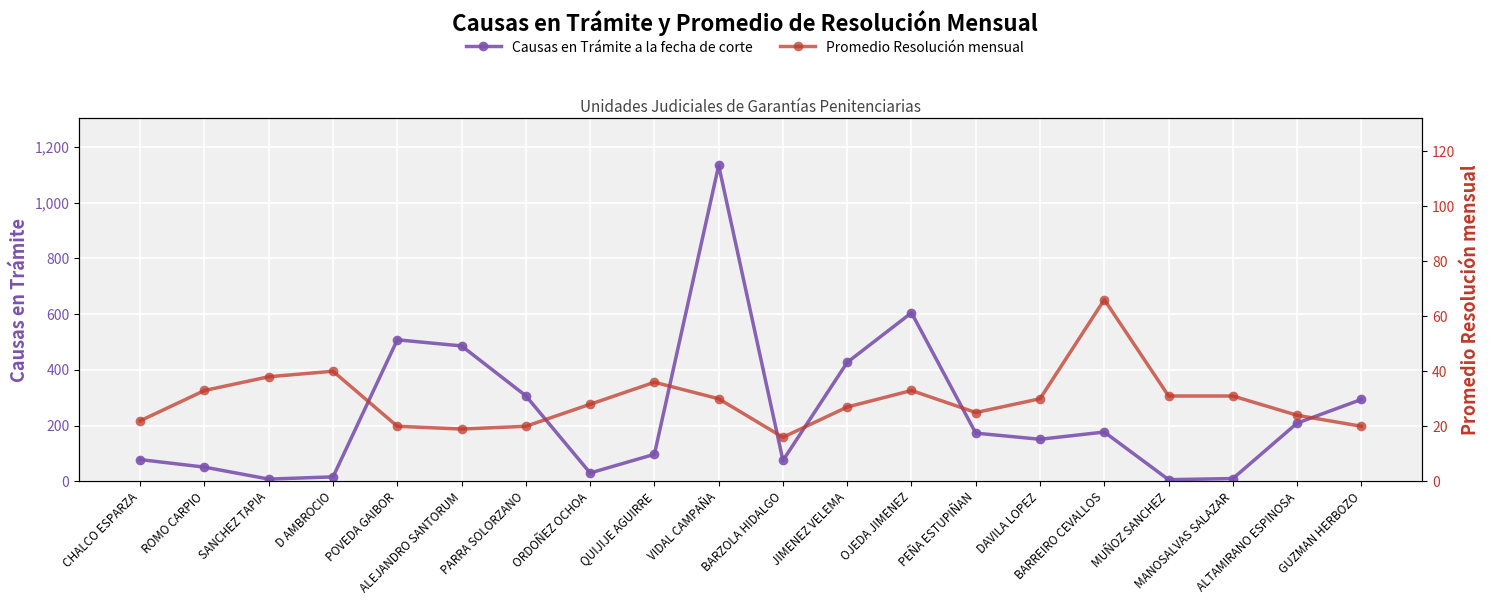

Where is the first local minimum for Promedio Resolución mensual?

ALEJANDRO SANTORUM